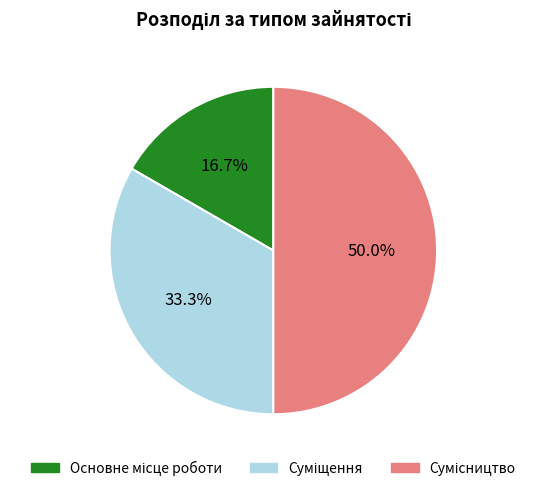

How many slices are in this pie chart?

3